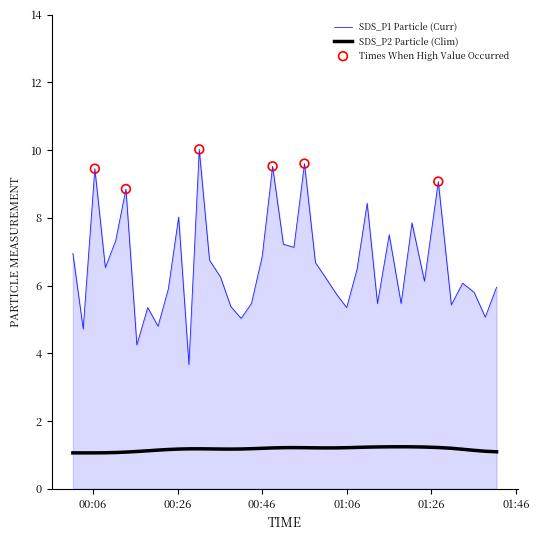

Which series has the largest range (max minus min)?

SDS_P1 Particle (Curr)